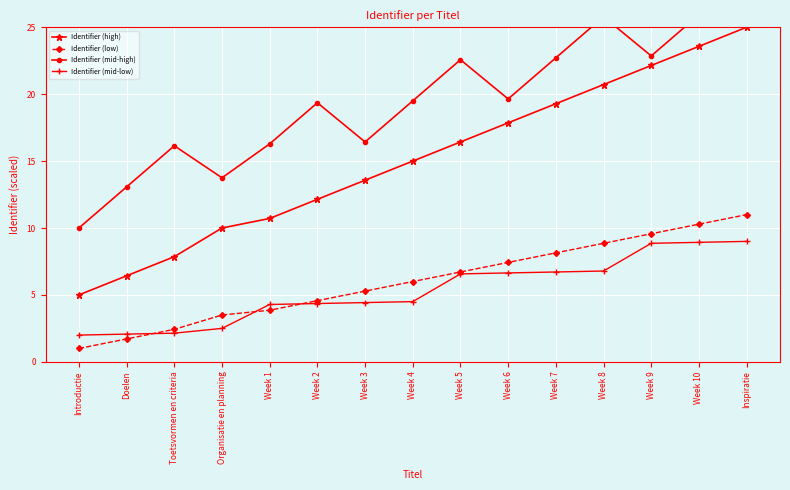

True or false: Identifier (low) and Identifier (high) intersect in this chart.

False